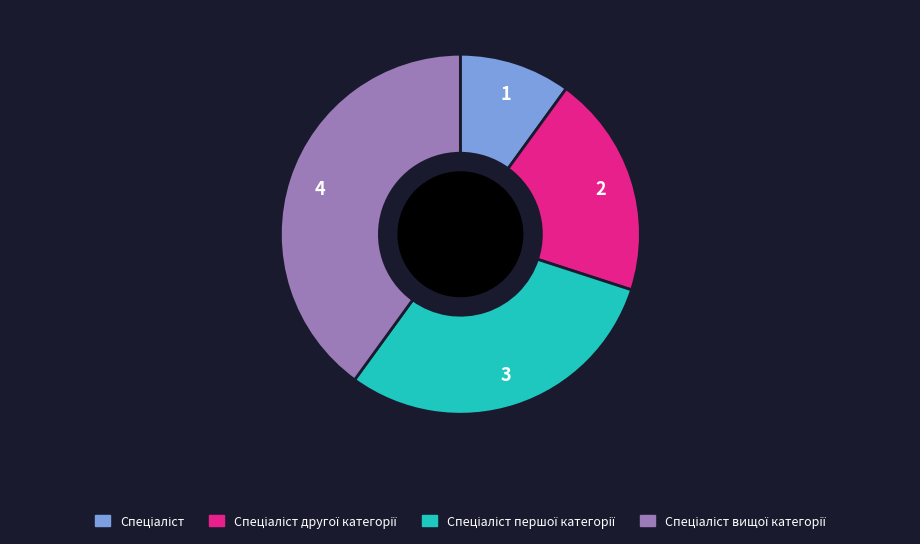

Is there a majority slice in this chart?

No